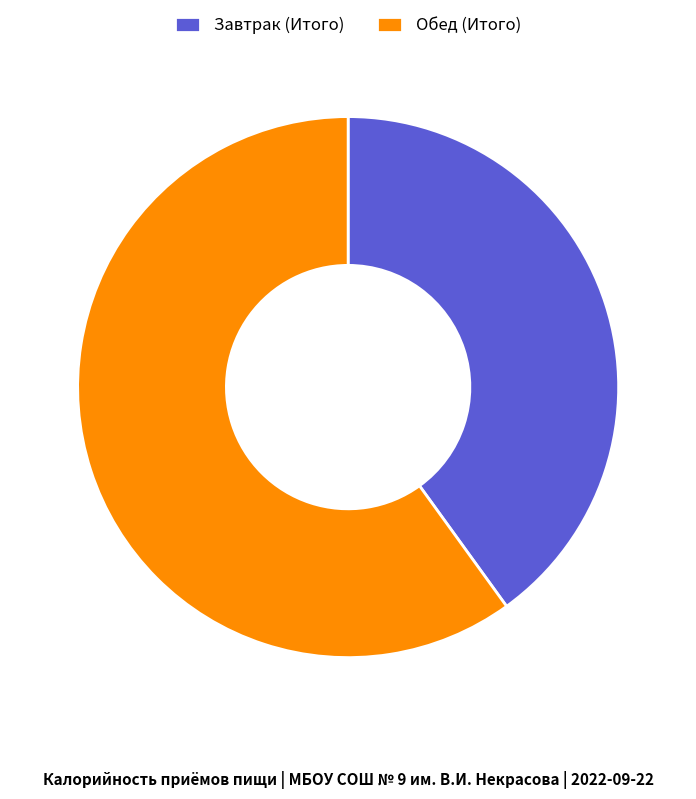

What is the majority slice?

Обед (Итого)